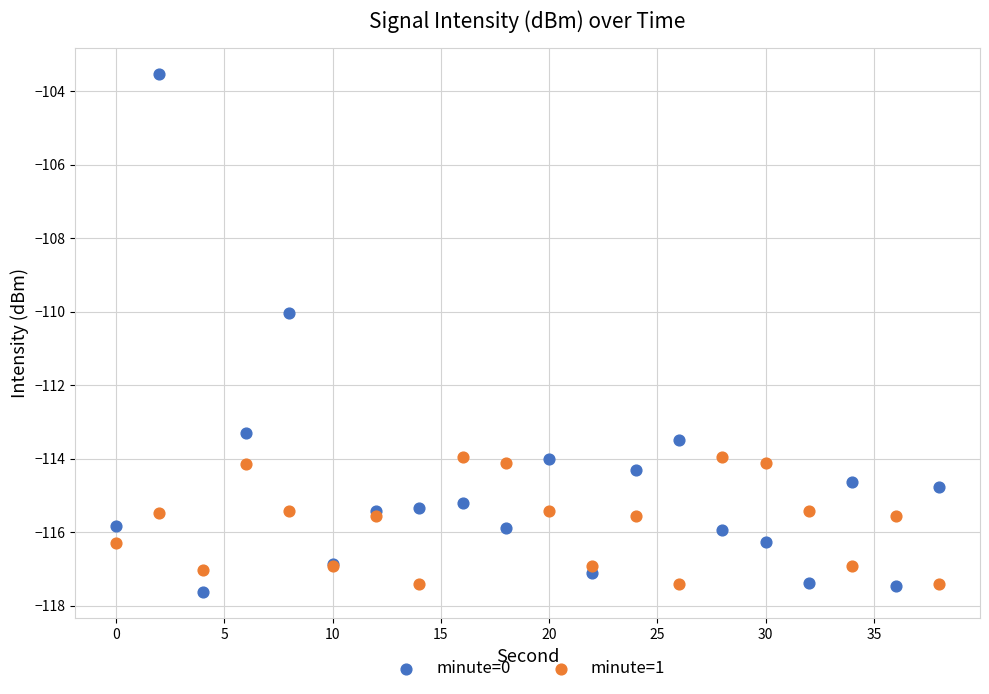

Which series reaches the minimum Y coordinate?

minute=0